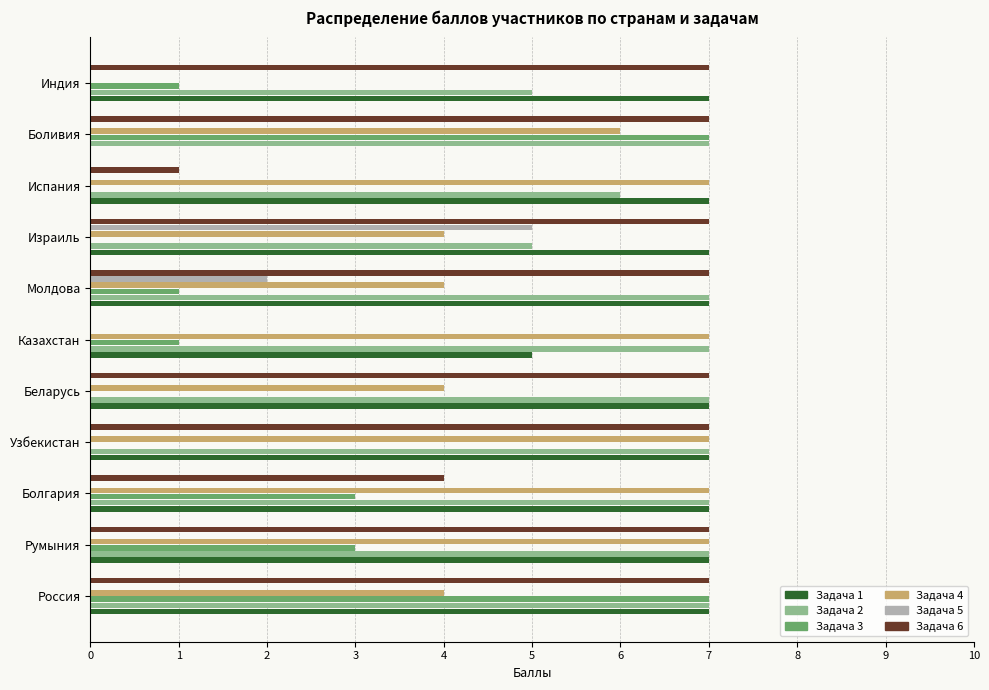

What is the total value across all series at Казахстан?

20